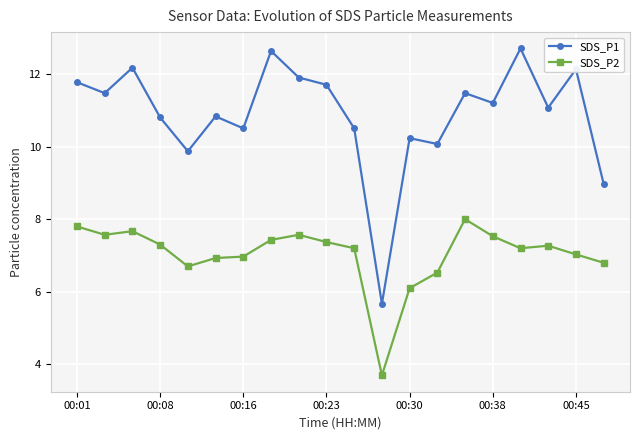

True or false: SDS_P2 has more than 2 points higher than both neighbors.

True